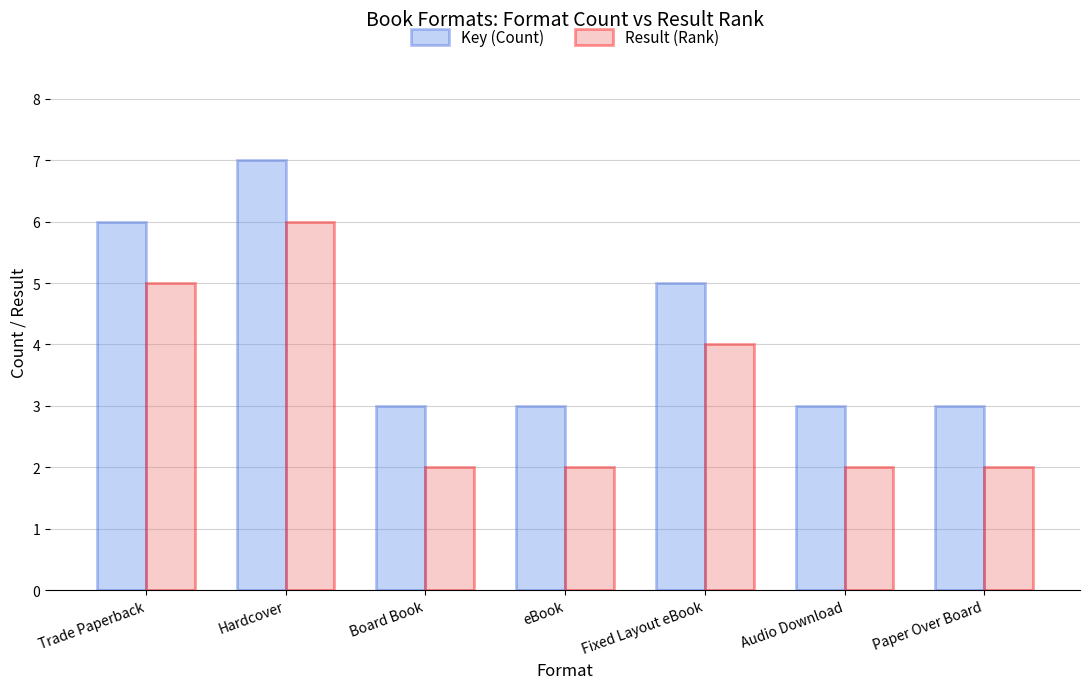

What position from the right is Board Book?

5